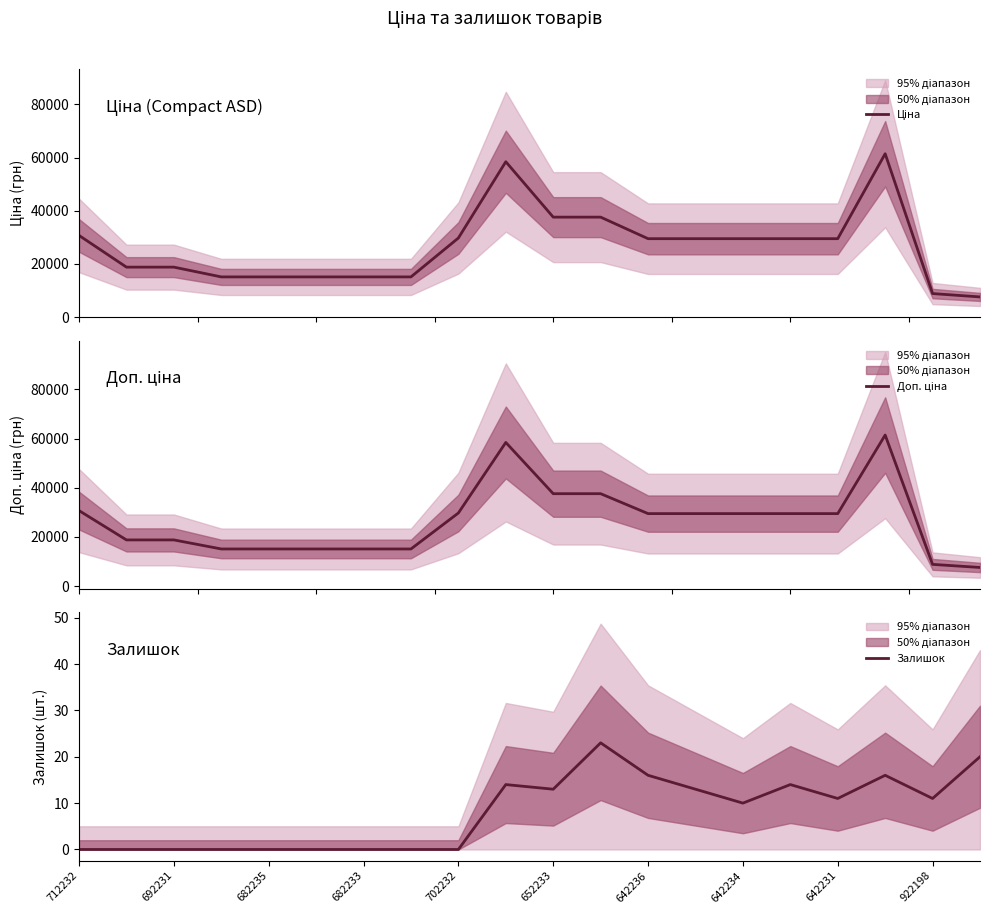

How many values in the Залишок series exceed 11?

8